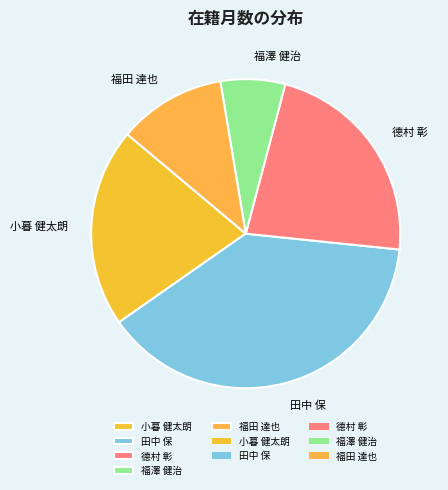

Do 田中 保 and 德村 彰 together represent more than half of the pie?

Yes